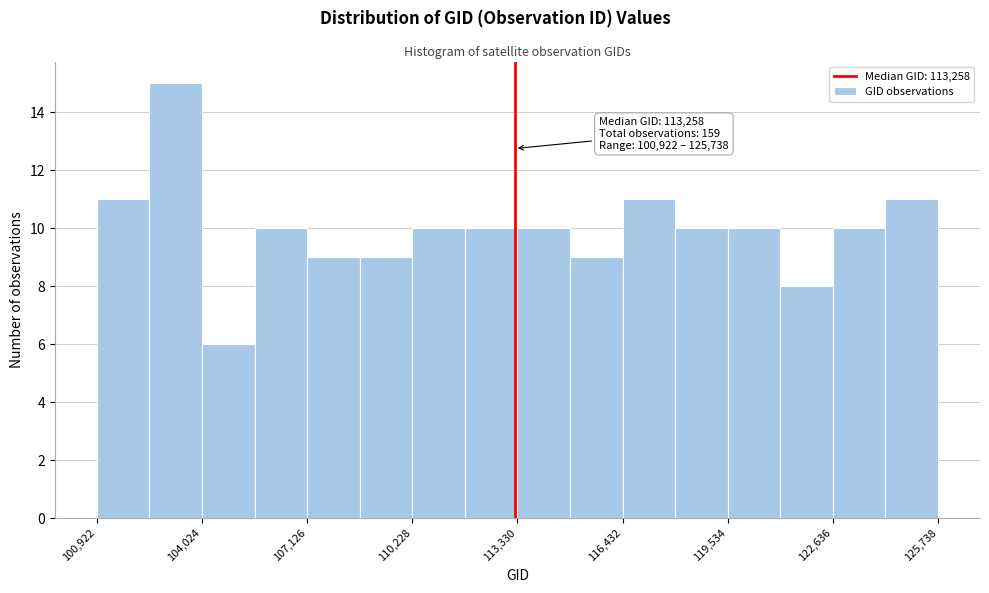

Read against the x-axis, roughly where is the centre of the tallest bar?

103000